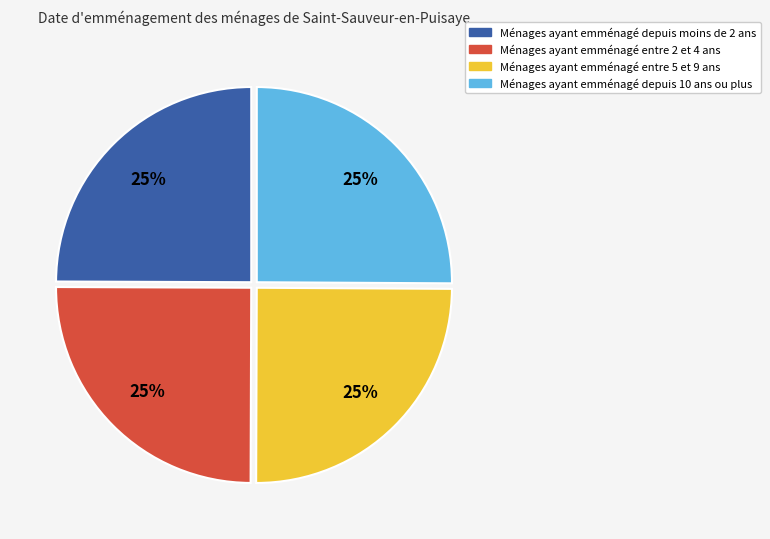

Is there any slice that represents more than half of the pie?

No